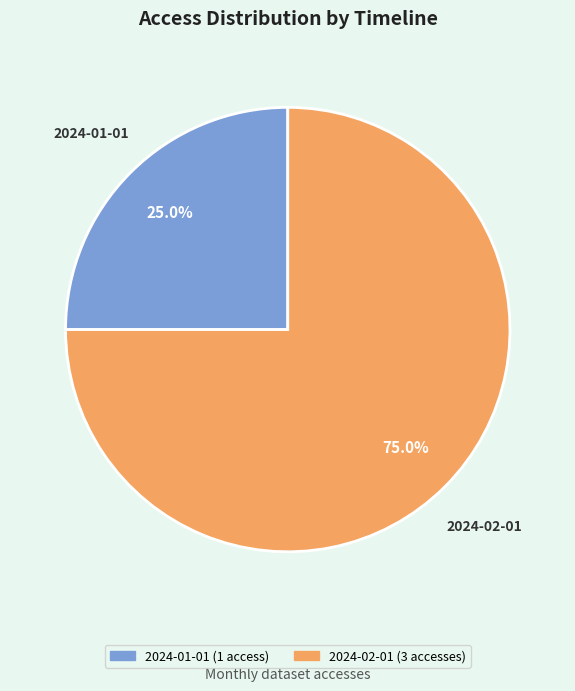

Which category has the smallest portion of the pie?

2024-01-01